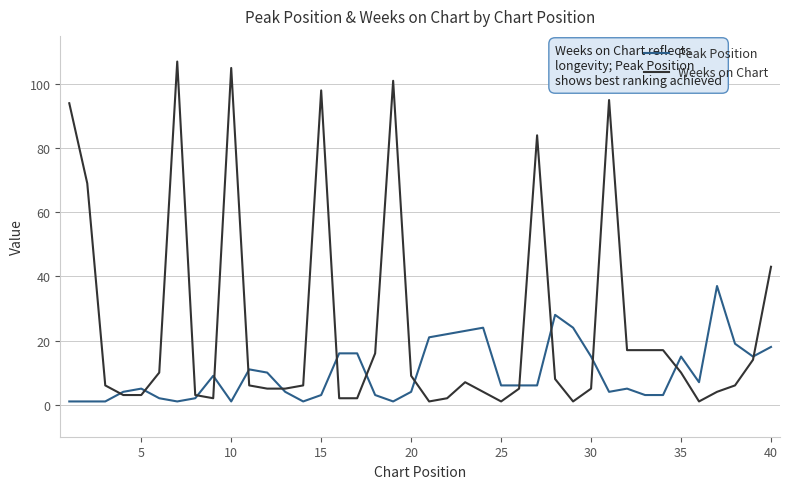

What is the sum of all Peak Position values?

397